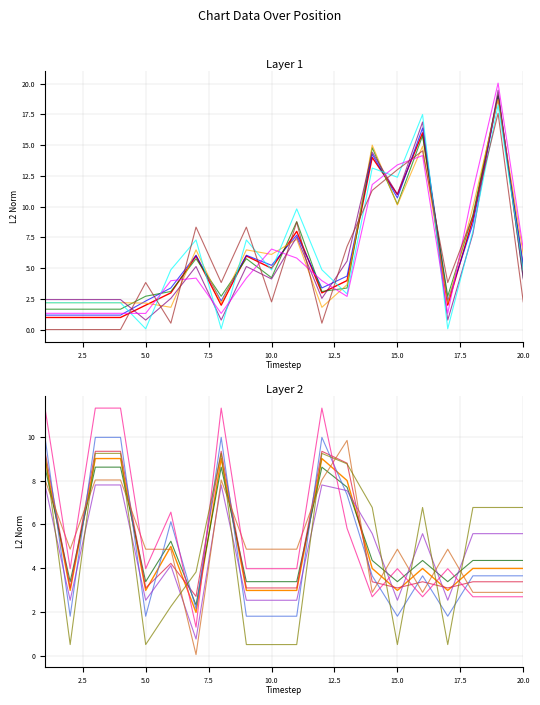

What is the value of the Peak Position point at the 8th from the left?

2